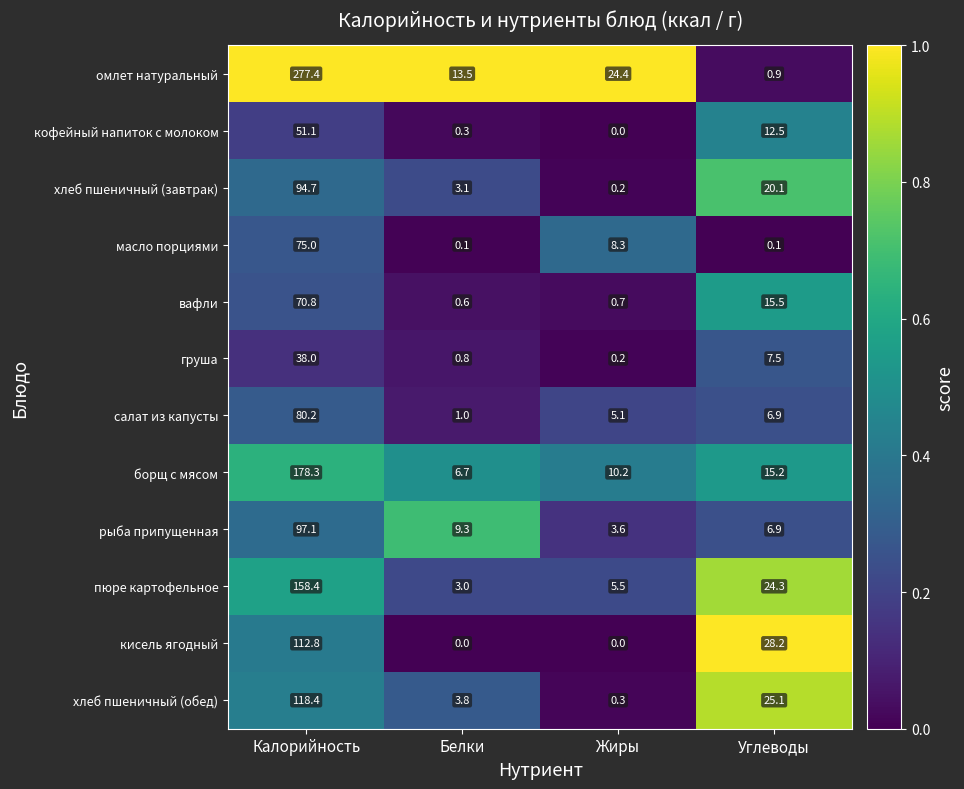

At which category does the chart reach its peak across all series?

Калорийность